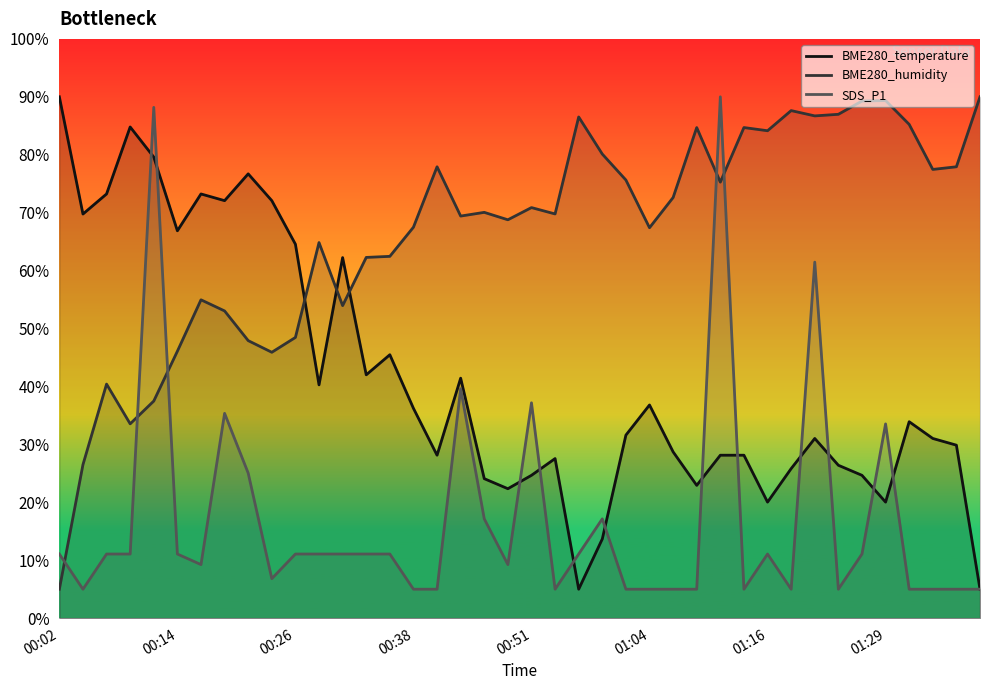

List the series in order of their overall mean, highest first.

BME280_humidity, BME280_temperature, SDS_P1